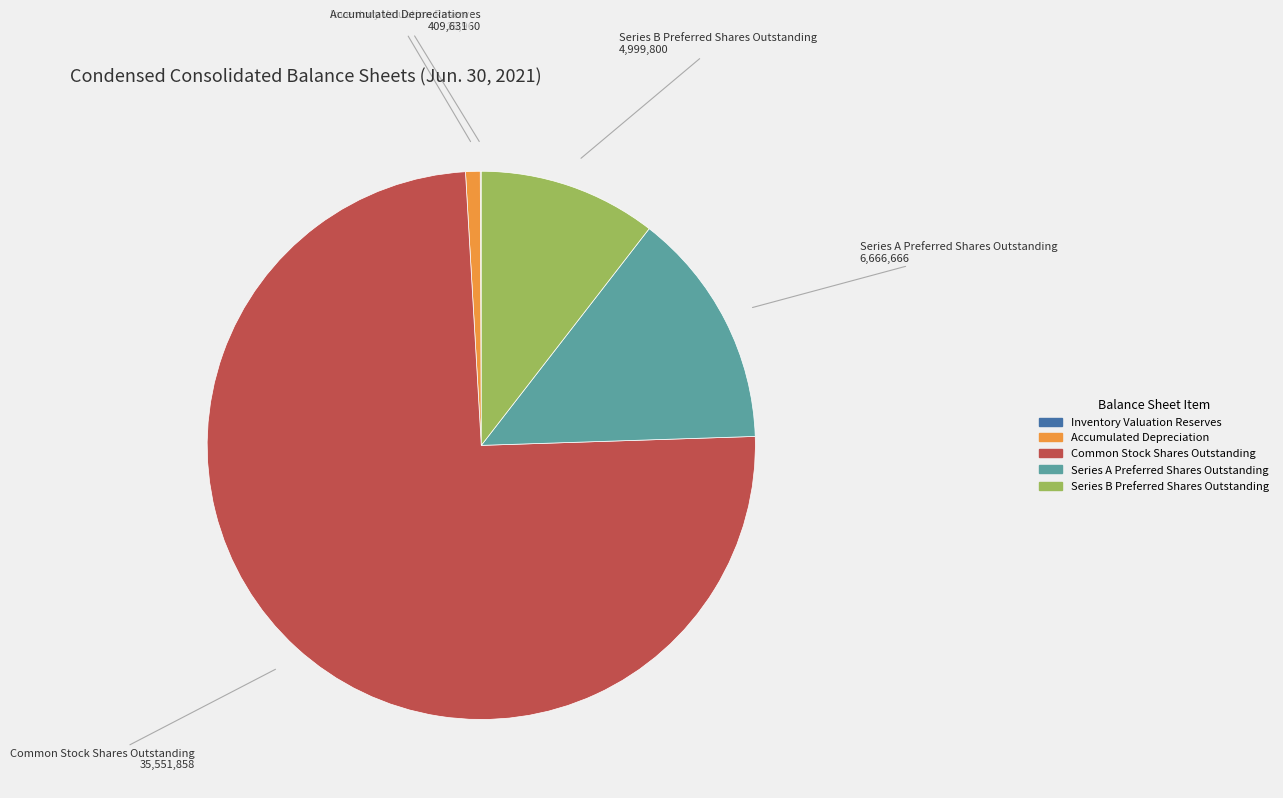

Combined, do Accumulated Depreciation and Series A Preferred Shares Outstanding account for over 50%?

No